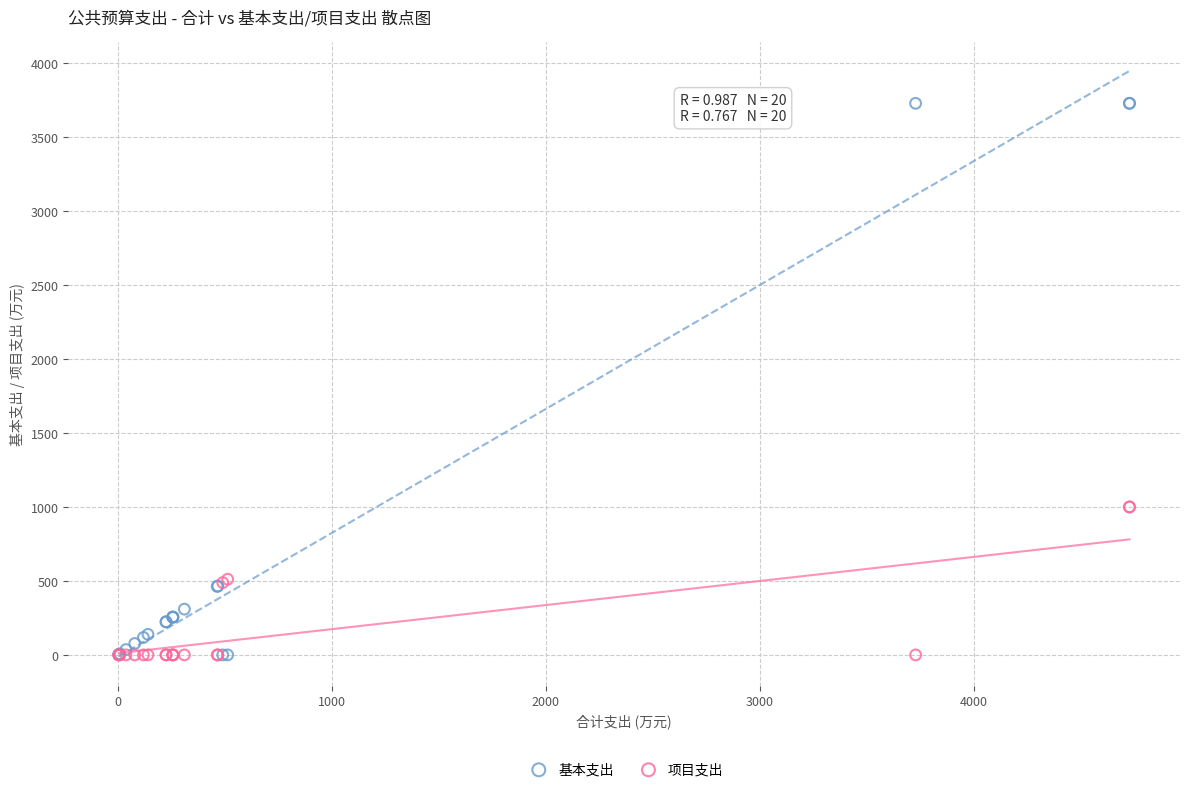

Which series has the largest Y range (max minus min)?

基本支出